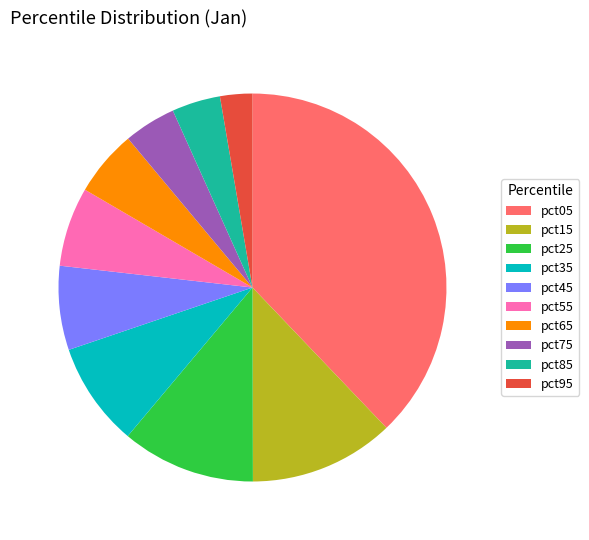

True or false: pct95 accounts for 13% of the total.

False